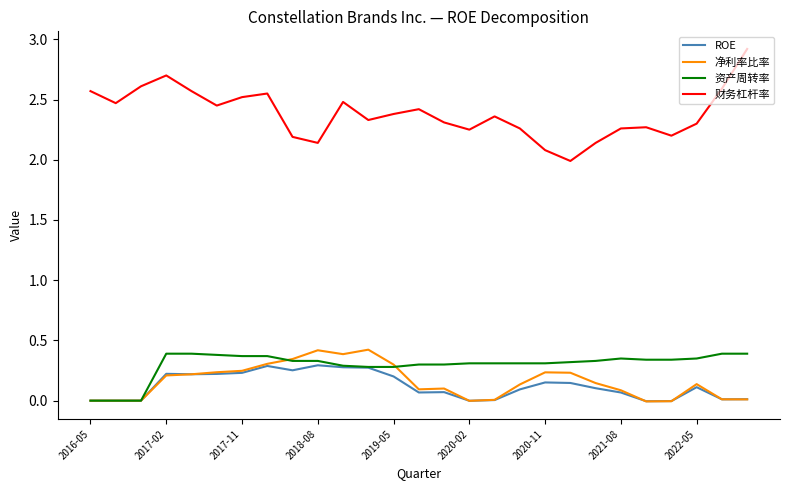

At how many categories does at least one series exceed 1?

27